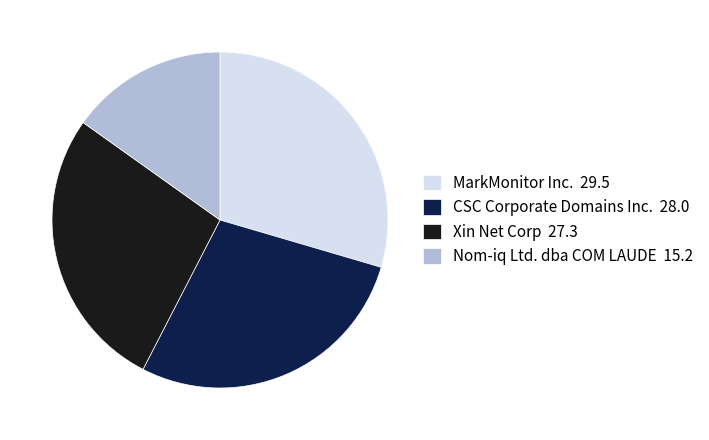

Is there a majority slice in this chart?

No